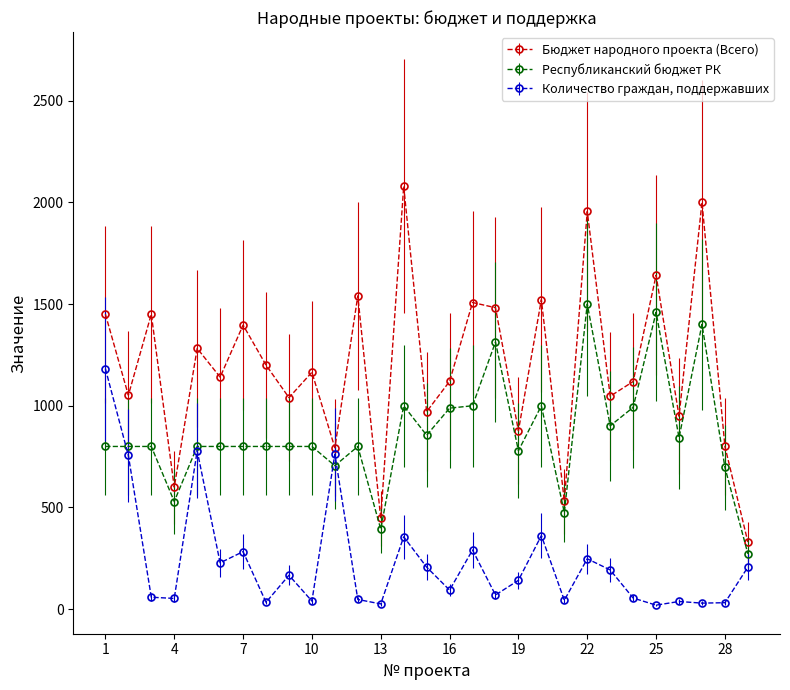

What is the maximum value for Бюджет народного проекта (Всего)?

2078.7